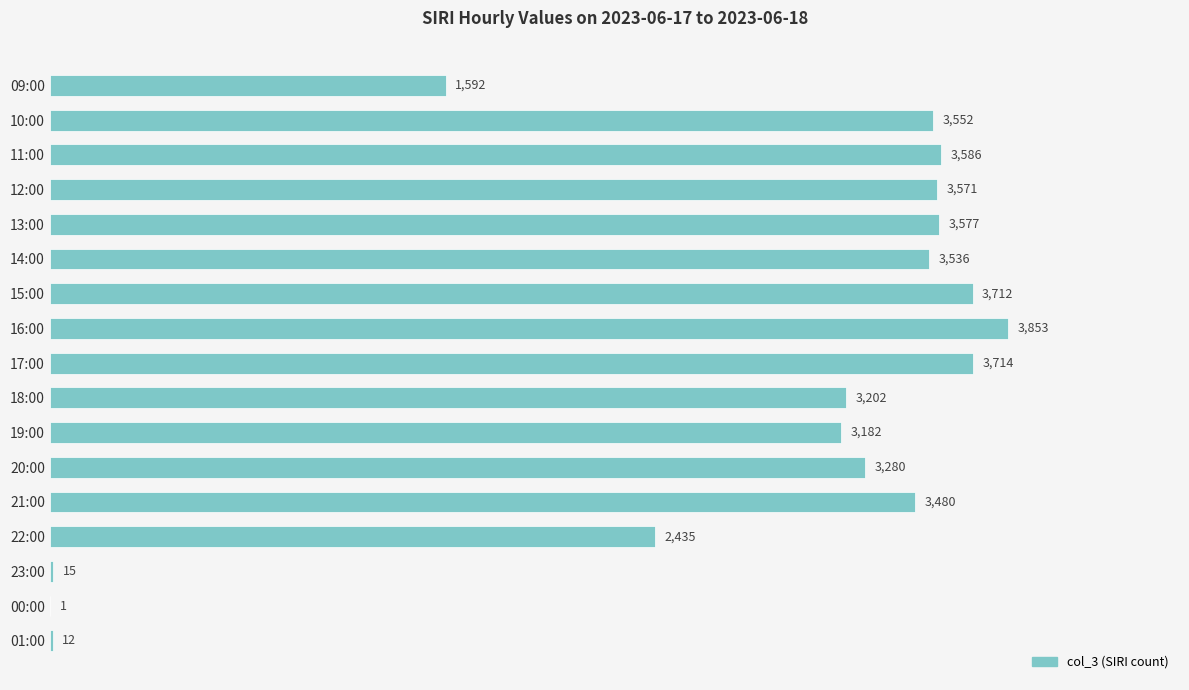

True or false: the data shows 5429 at 17:00.

False